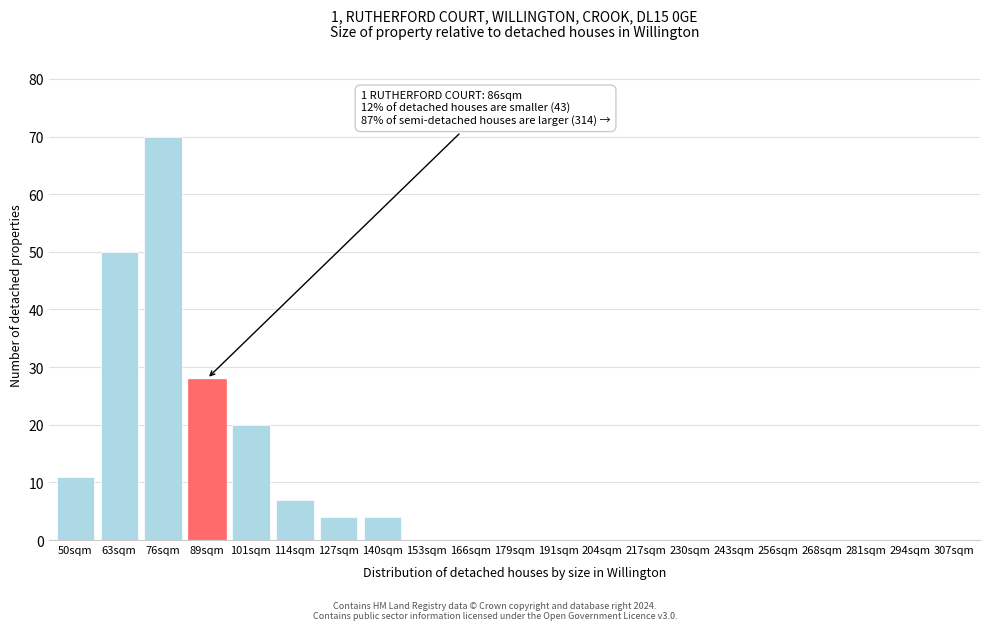

Reading left to right, transcribe all the data shown in this chart.

50sqm=11	63sqm=50	76sqm=70	89sqm=28	101sqm=20	114sqm=7	127sqm=4	140sqm=4	153sqm=0	166sqm=0	179sqm=0	191sqm=0	204sqm=0	217sqm=0	230sqm=0	243sqm=0	256sqm=0	268sqm=0	281sqm=0	294sqm=0	307sqm=0